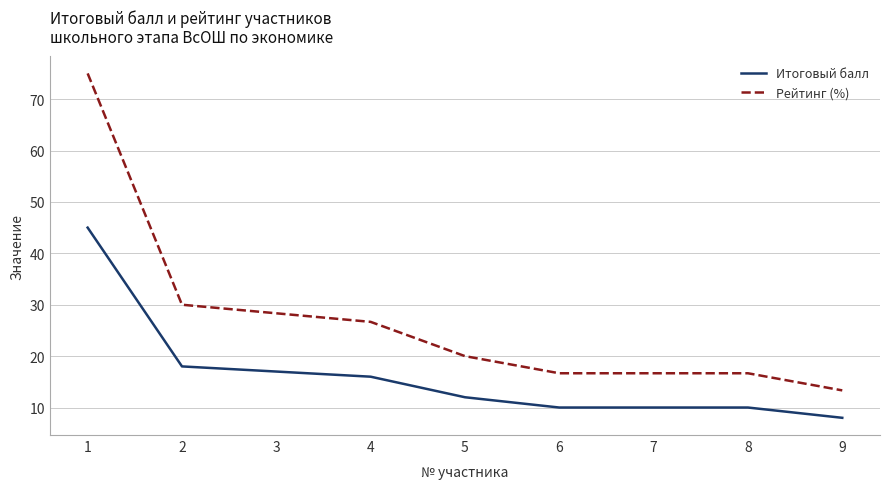

Reading right to left, extract all data points from this chart.

Итоговый балл: 9=8.0	8=10.0	7=10.0	6=10.0	5=12.0	4=16.0	3=17.0	2=18.0	1=45.0
Рейтинг (%): 9=13.3	8=16.7	7=16.7	6=16.7	5=20.0	4=26.7	3=28.3	2=30.0	1=75.0